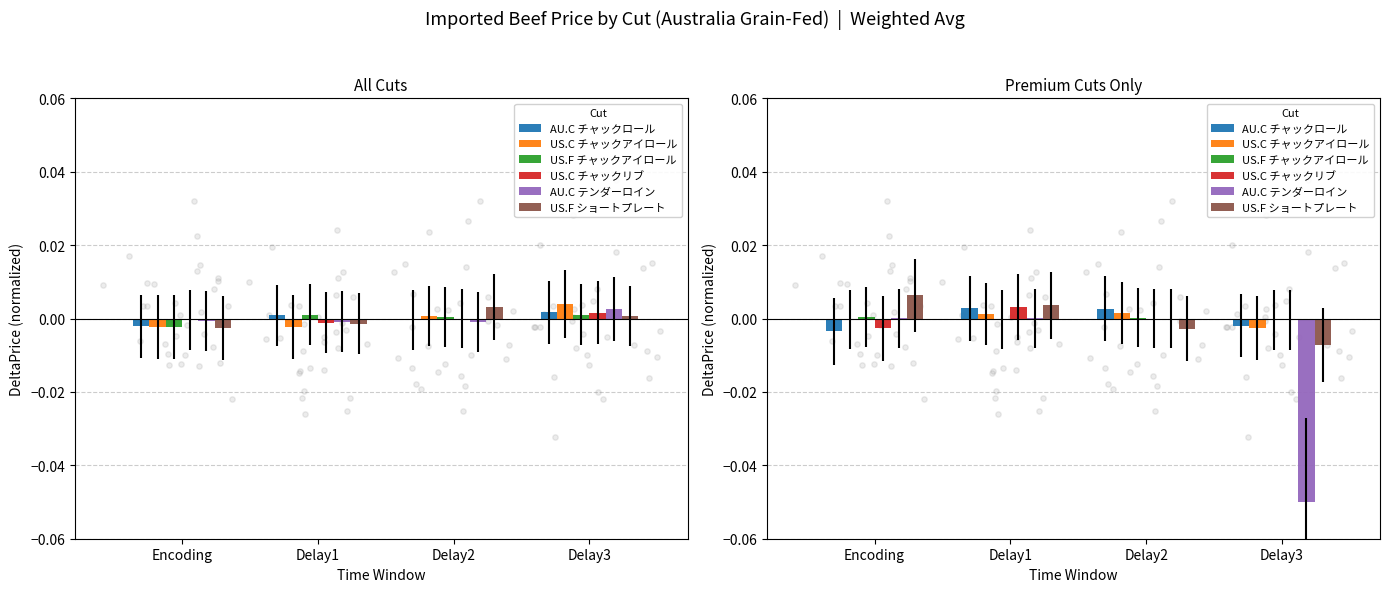

At which category is the sum across all series the highest?

Delay1